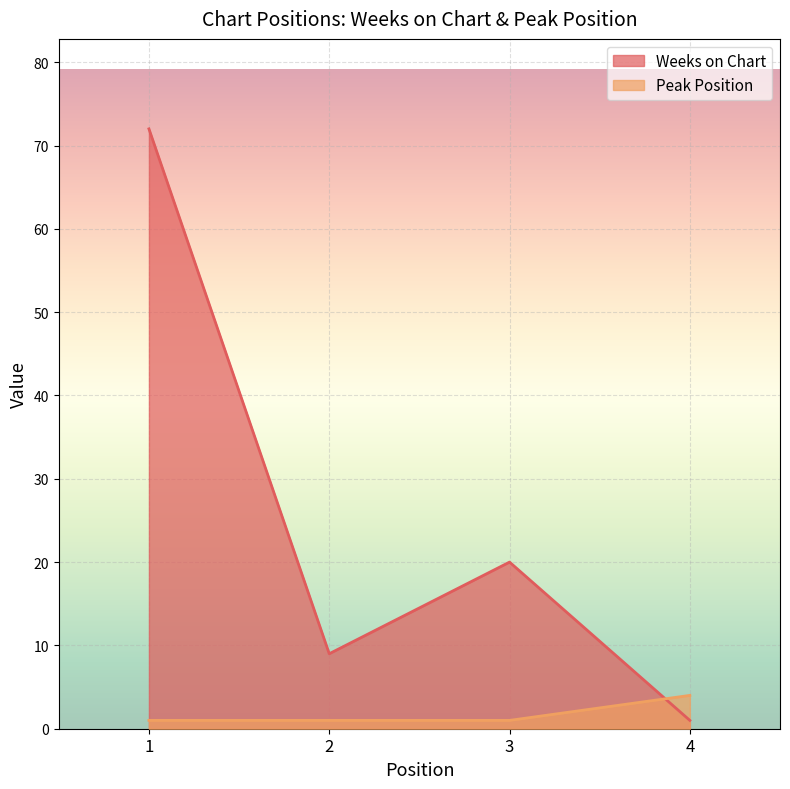

Rank the categories by Peak Position value from highest to lowest.

4, 1, 2, 3